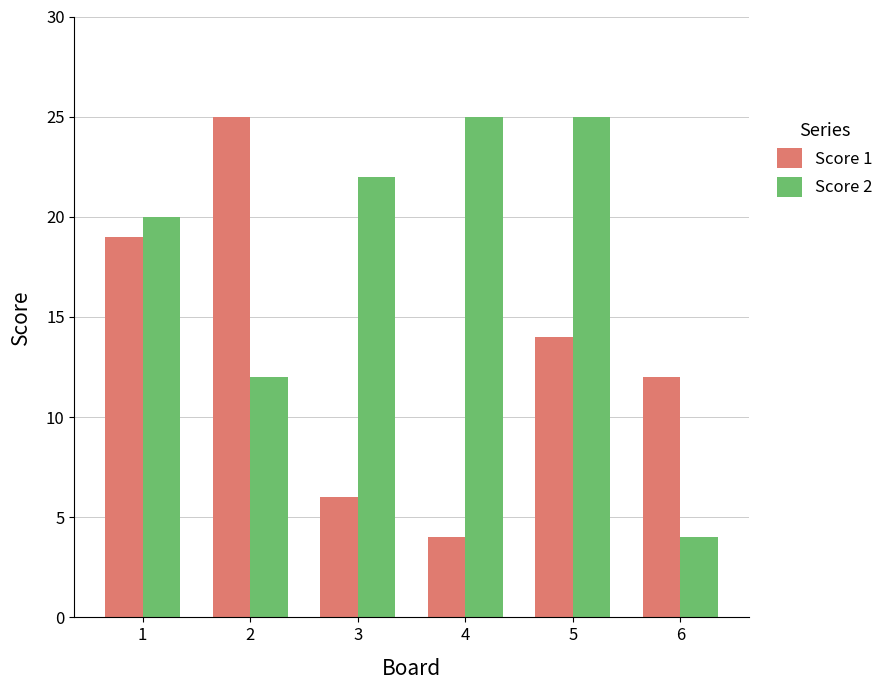

Is it true that Score 2 equals 25 at 5?

True